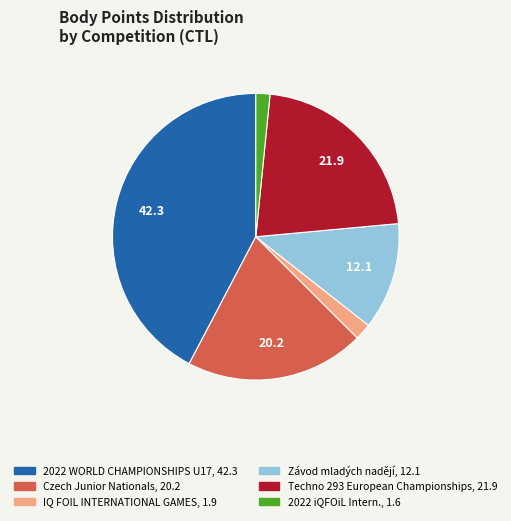

Is there a majority slice in this chart?

No